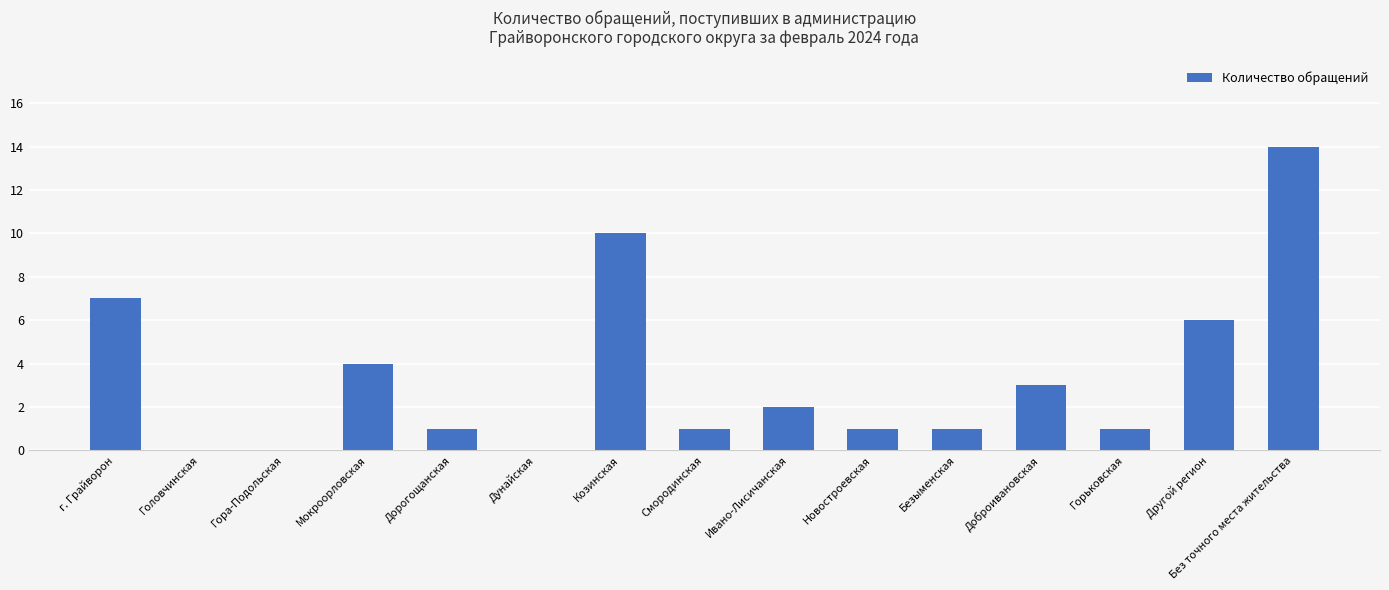

The value at Смородинская is 1. True or false?

True